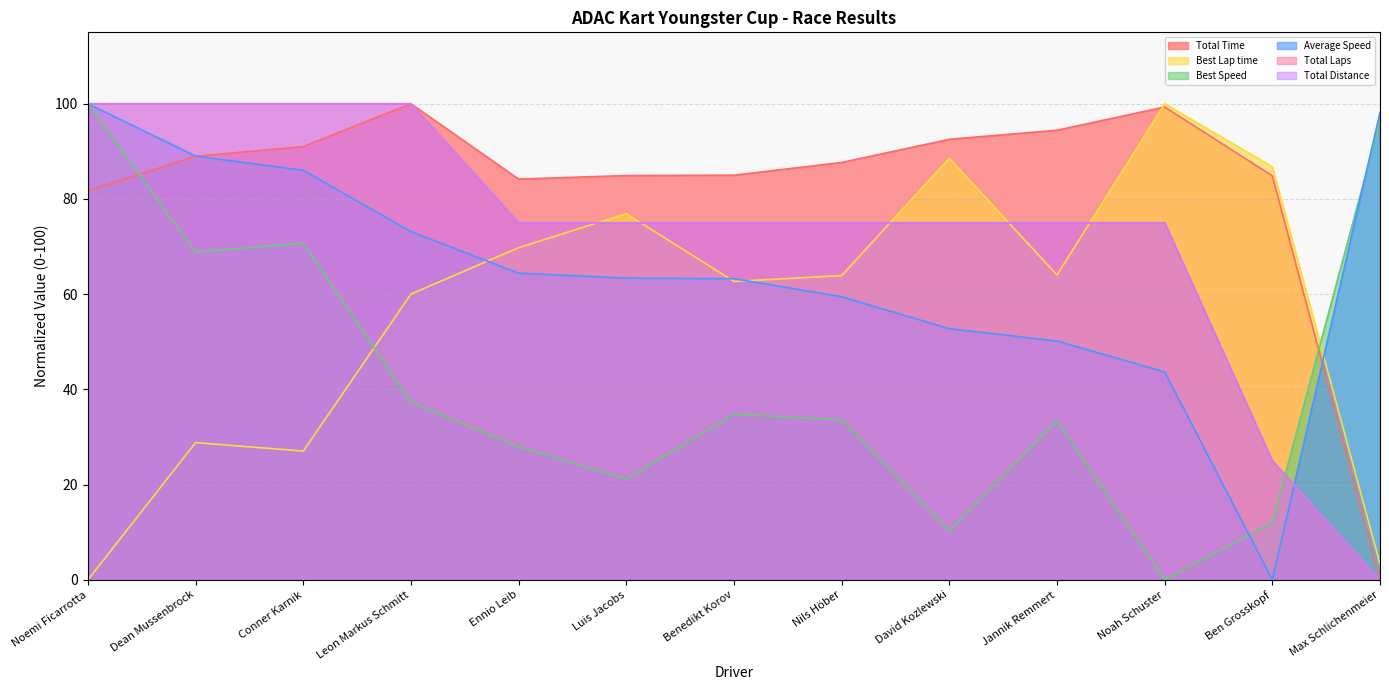

Which series has the widest spread of values?

Total Time